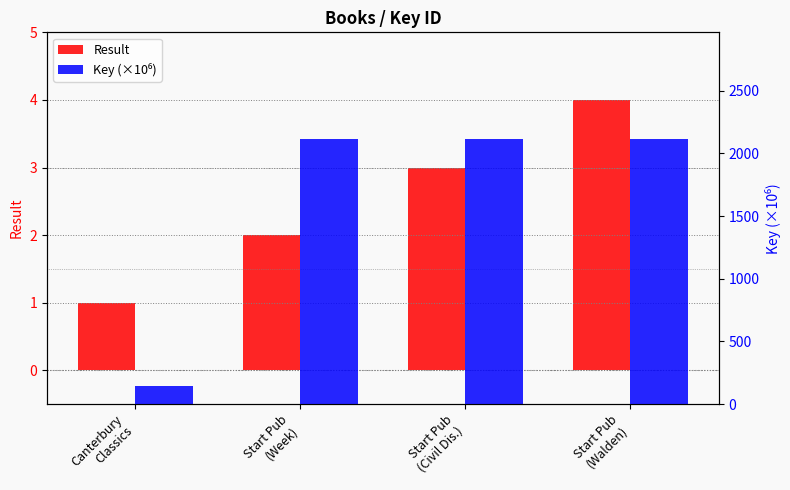

Which series has the largest total across all categories?

Key (×10⁶)